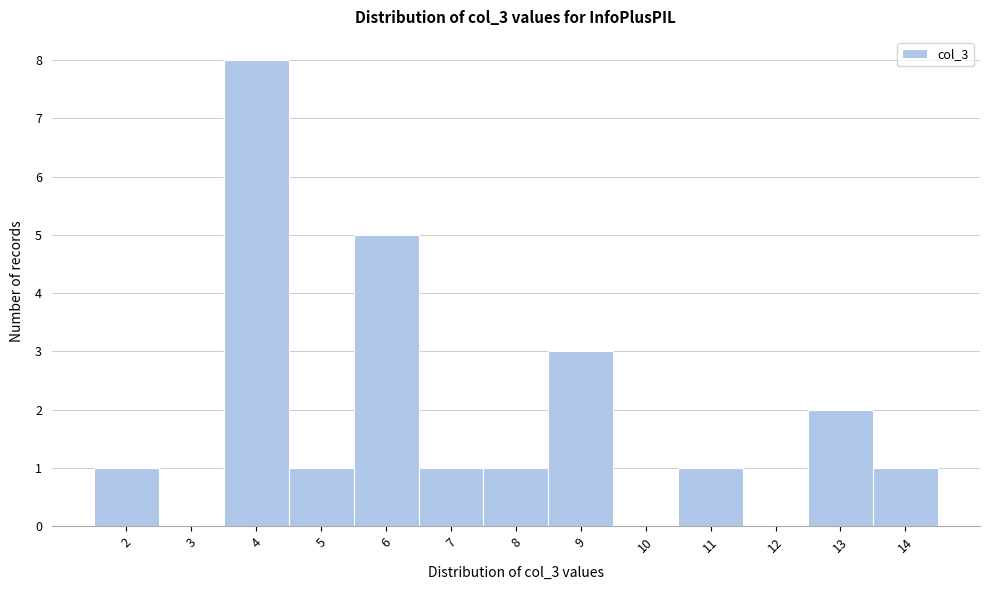

Which range on the x-axis has the tallest bar?

3.5 to 4.5